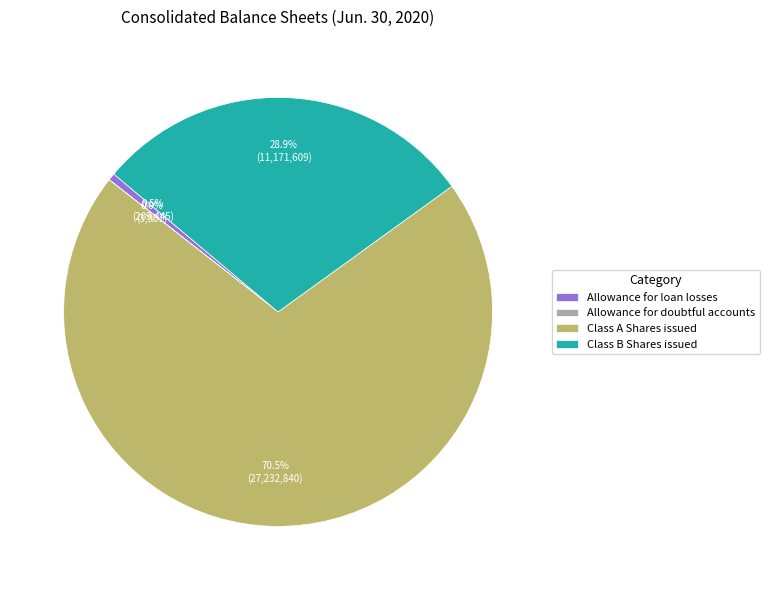

Between Class B Shares issued and Class A Shares issued, which is larger?

Class A Shares issued